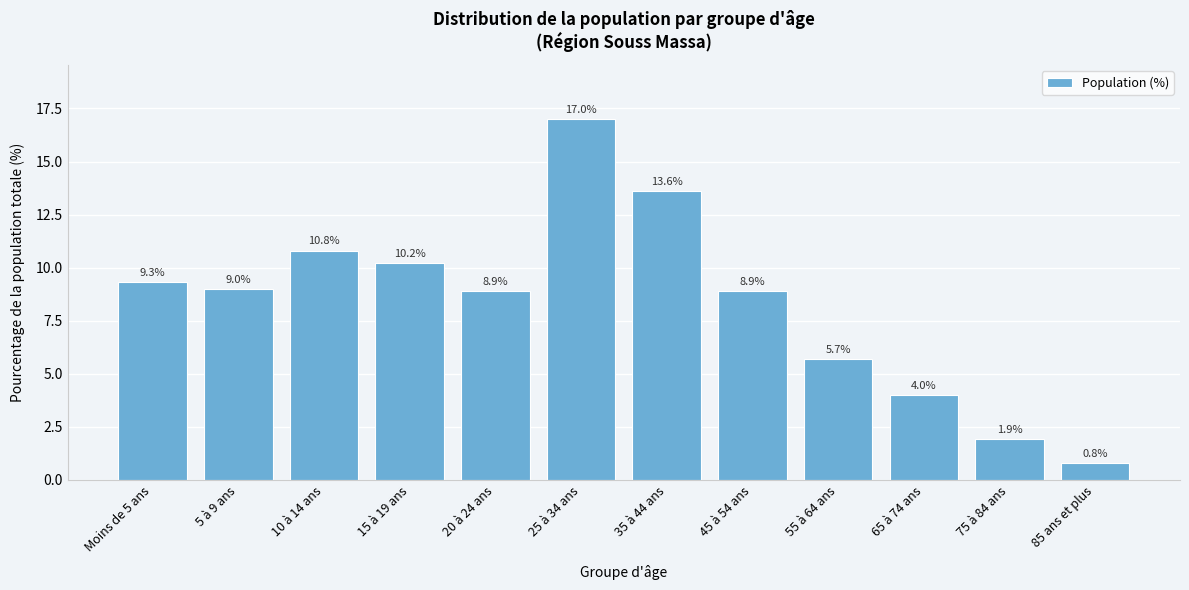

Reading left to right, transcribe all the data shown in this chart.

9.3	9.0	10.8	10.2	8.9	17.0	13.6	8.9	5.7	4.0	1.9	0.8